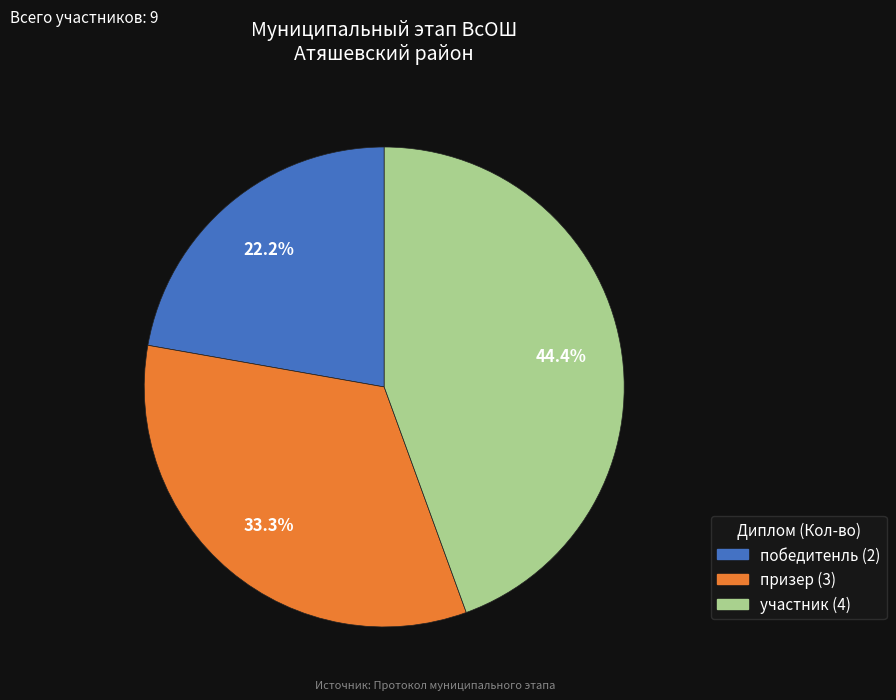

To the nearest percent, what portion does призер represent?

33%